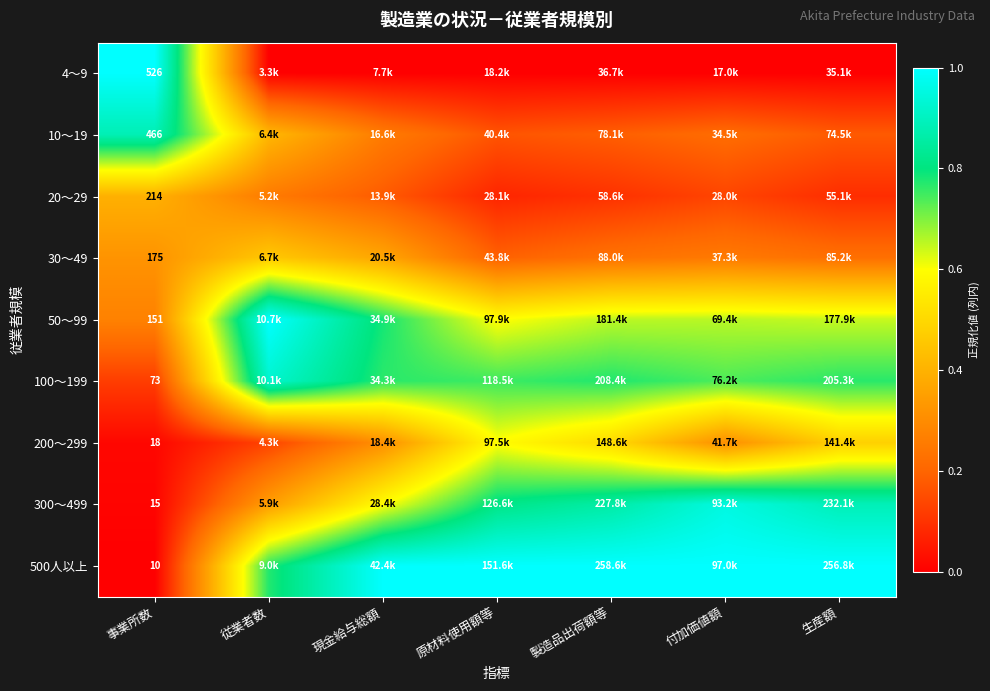

What is the greatest value displayed?

1.0